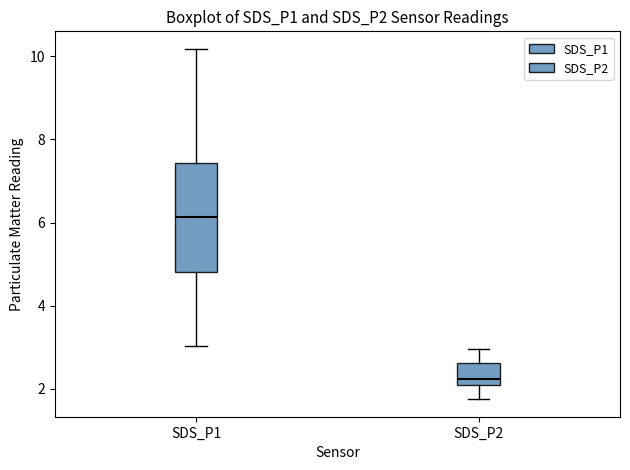

Comparing the boxes themselves (not the whiskers), which one is the tallest?

SDS_P1